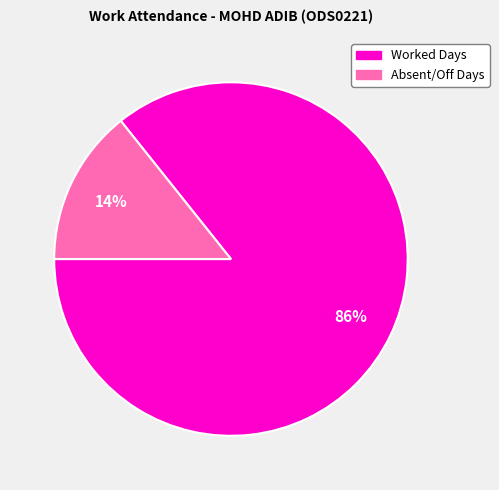

To the nearest percent, what is the average slice percentage?

50%